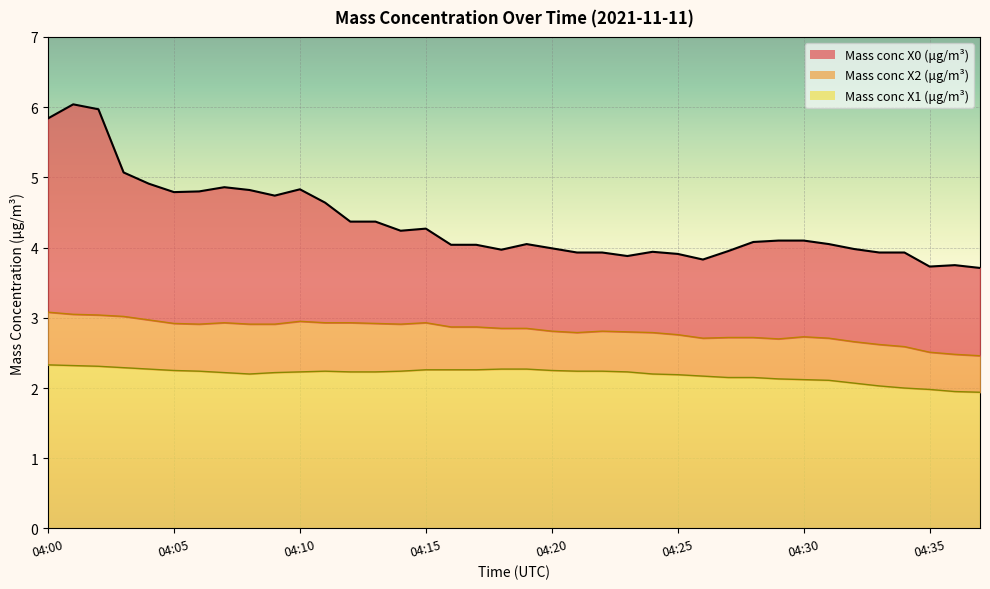

Read the Mass conc X0 (μg/m³) value at 04:22.

3.9